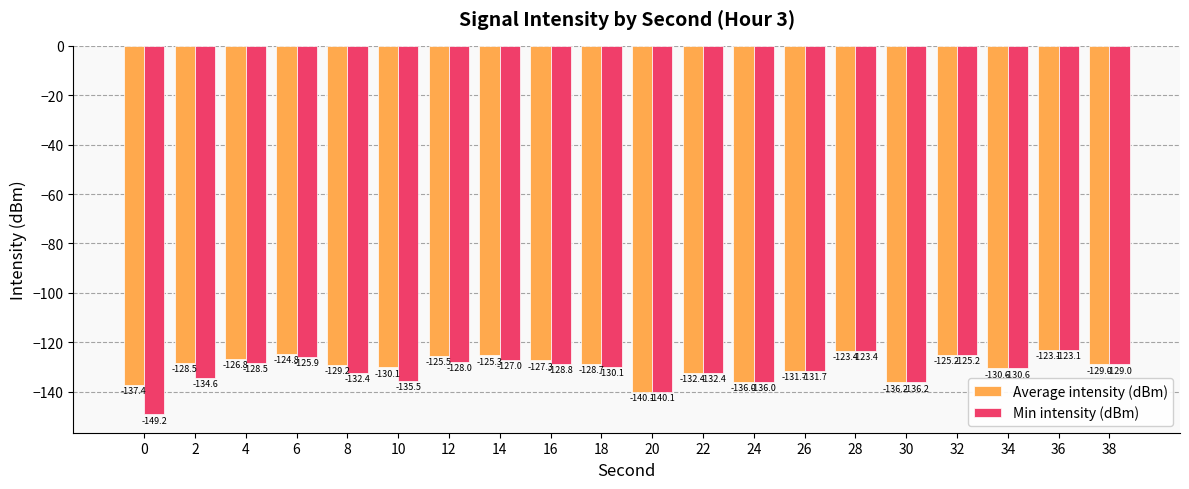

Reading left to right, transcribe all the data shown in this chart.

Average intensity (dBm): 0=-137.4	2=-128.5	4=-126.8	6=-124.8	8=-129.2	10=-130.1	12=-125.5	14=-125.3	16=-127.3	18=-128.7	20=-140.1	22=-132.4	24=-136.0	26=-131.7	28=-123.4	30=-136.2	32=-125.2	34=-130.6	36=-123.1	38=-129.0
Min intensity (dBm): 0=-149.2	2=-134.6	4=-128.5	6=-125.9	8=-132.4	10=-135.5	12=-128.0	14=-127.0	16=-128.8	18=-130.1	20=-140.1	22=-132.4	24=-136.0	26=-131.7	28=-123.4	30=-136.2	32=-125.2	34=-130.6	36=-123.1	38=-129.0